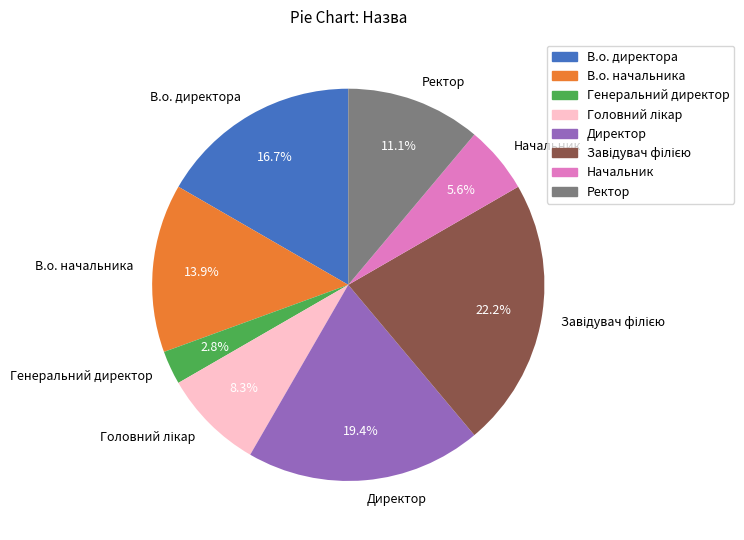

Is it true that Генеральний директор is 8% of the pie?

False